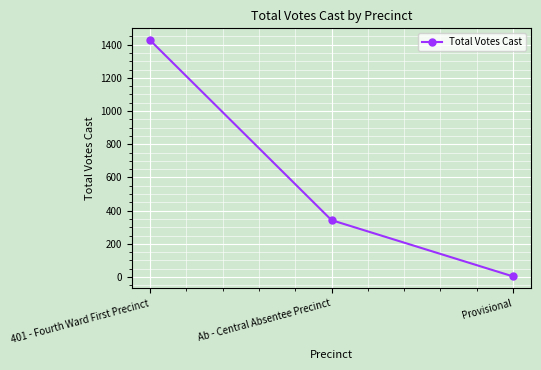

Reading left to right, extract all data points from this chart.

401 - Fourth Ward First Precinct=1427	Ab - Central Absentee Precinct=343	Provisional=4